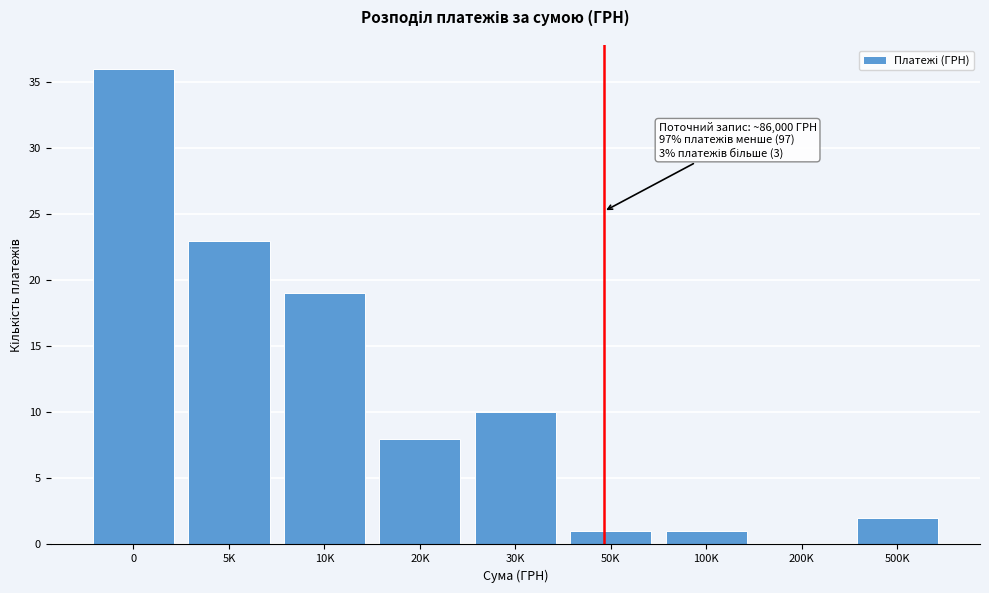

Reading left to right, list all the values displayed in this chart.

0=36	5K=23	10K=19	20K=8	30K=10	50K=1	100K=1	200K=0	500K=2